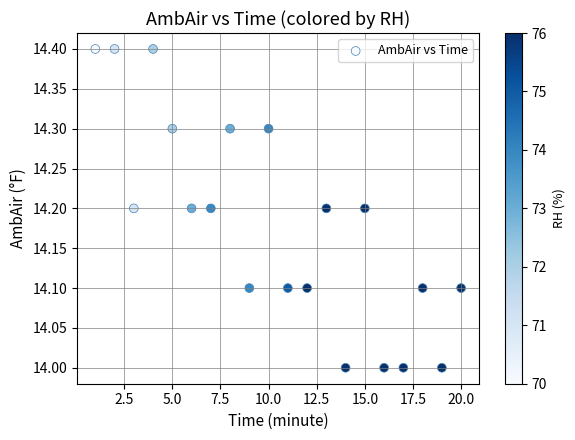

What is the range of Y values (max minus min)?

0.4